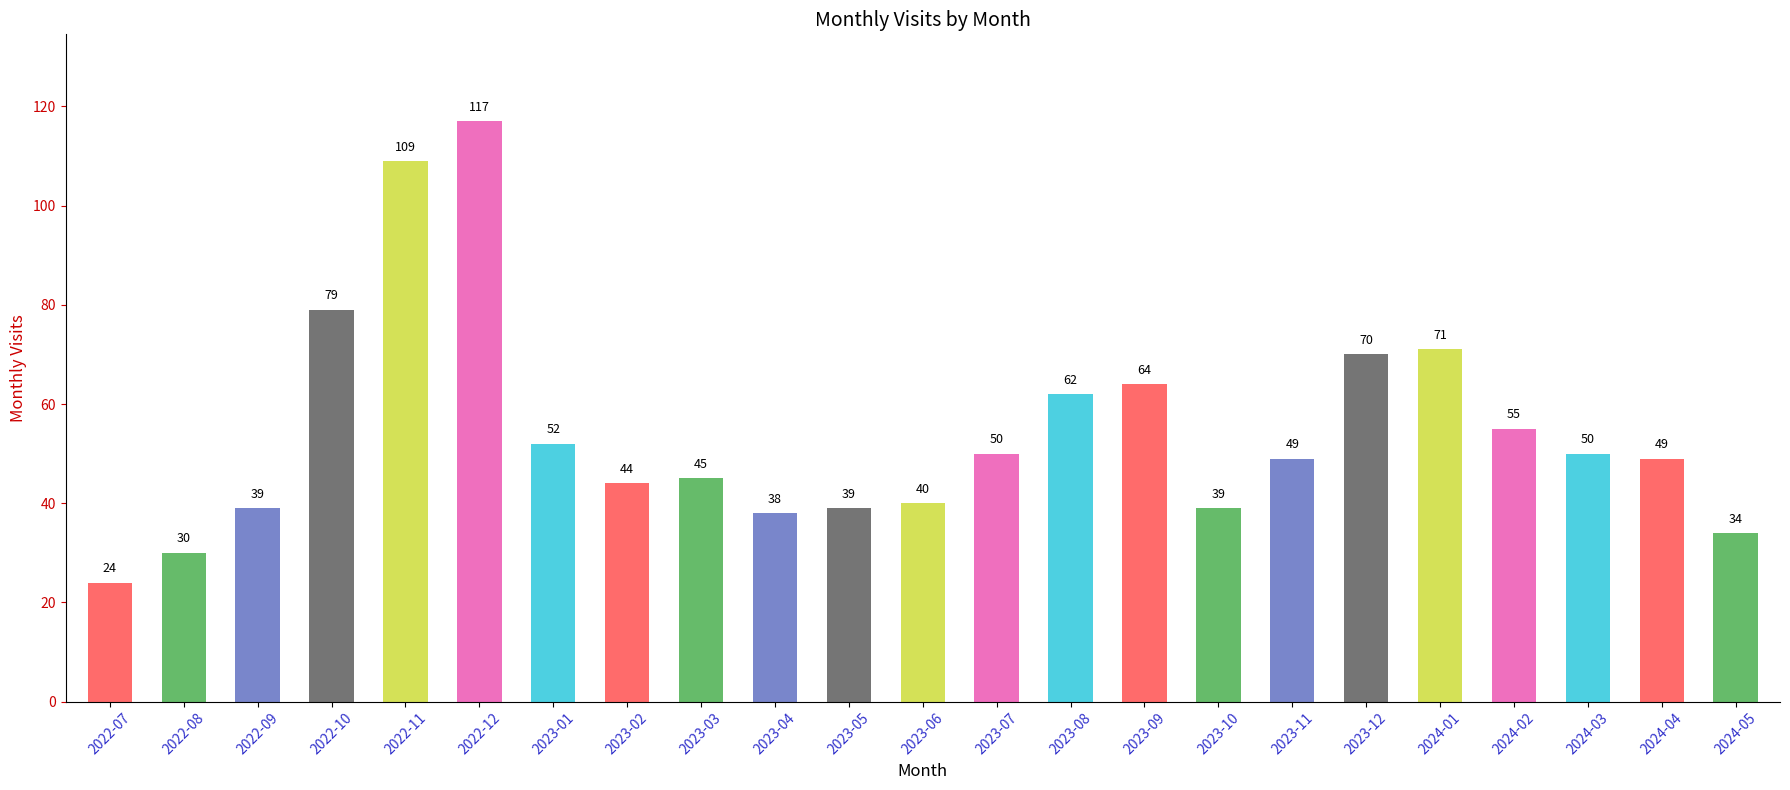

What is the smallest value displayed?

24